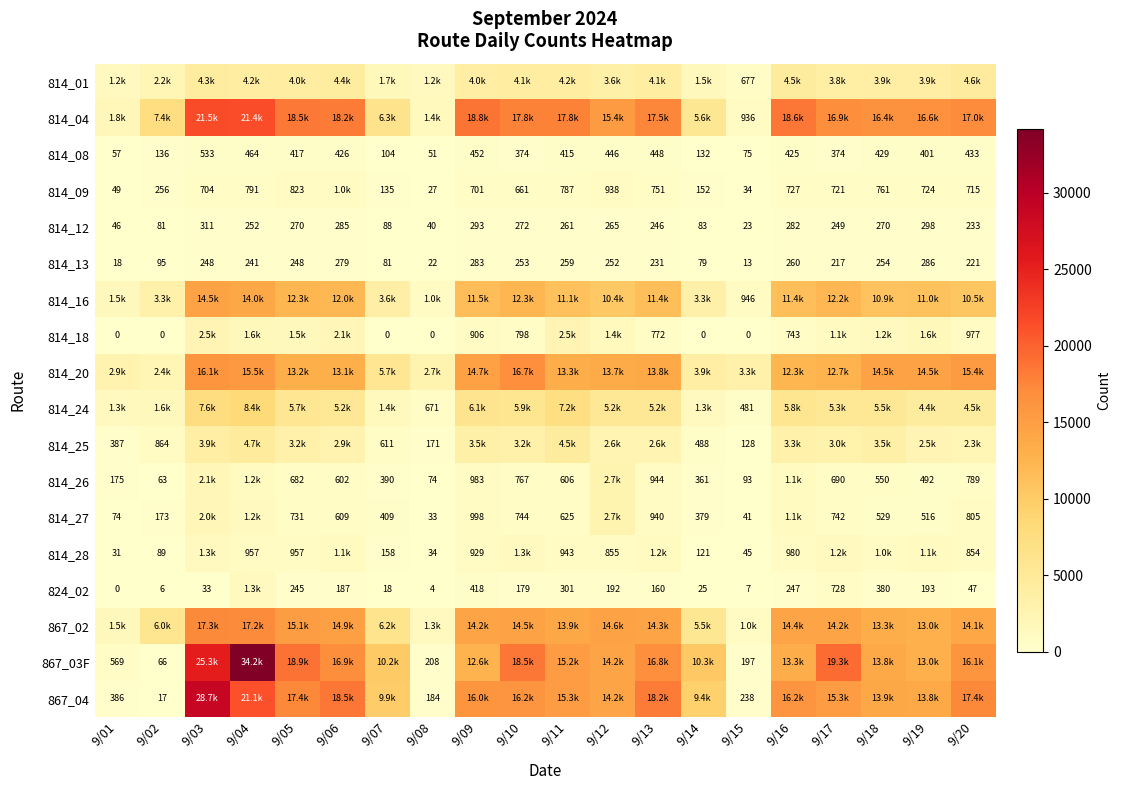

At which label does 814_12 first exceed 261?

9/03